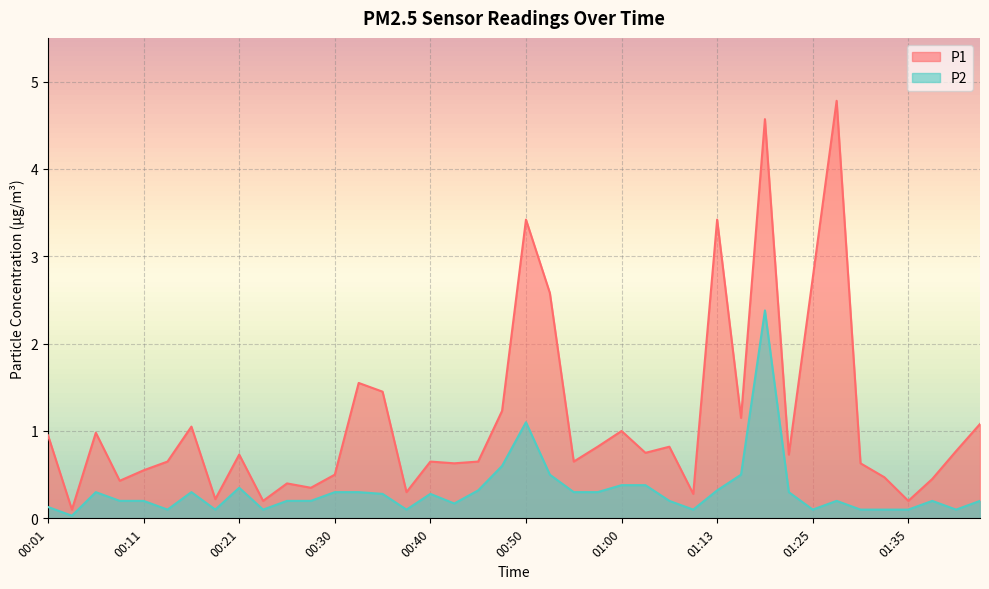

How many lines are shown in the chart?

2